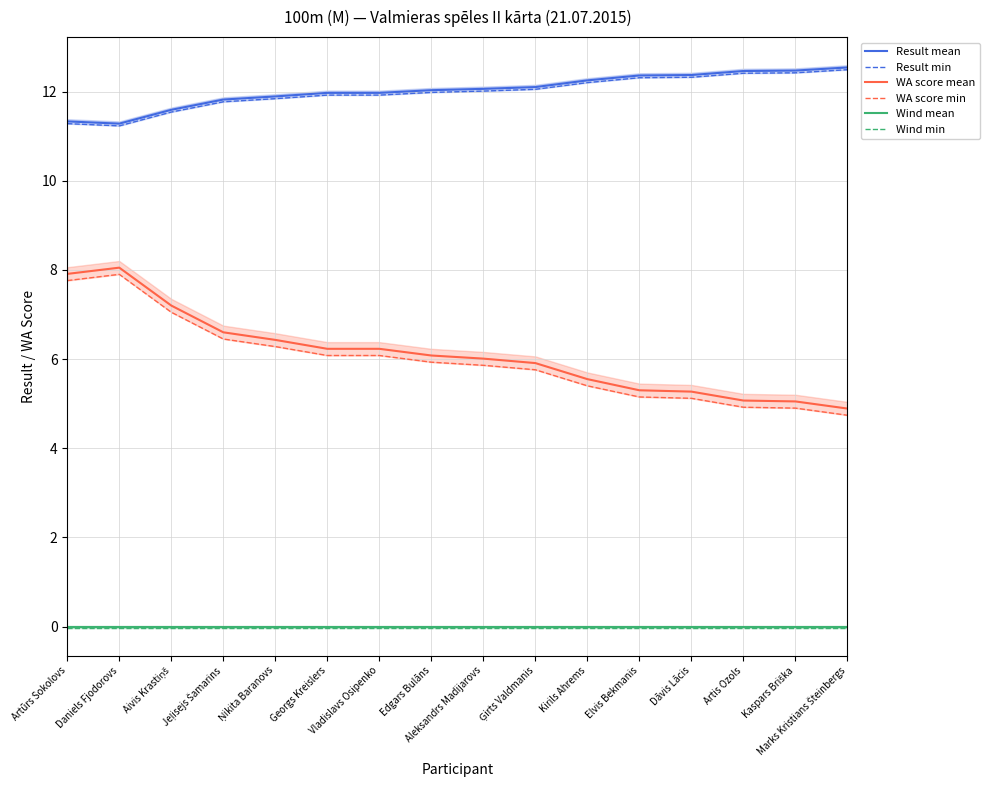

Which series has the largest range (max minus min)?

WA score mean